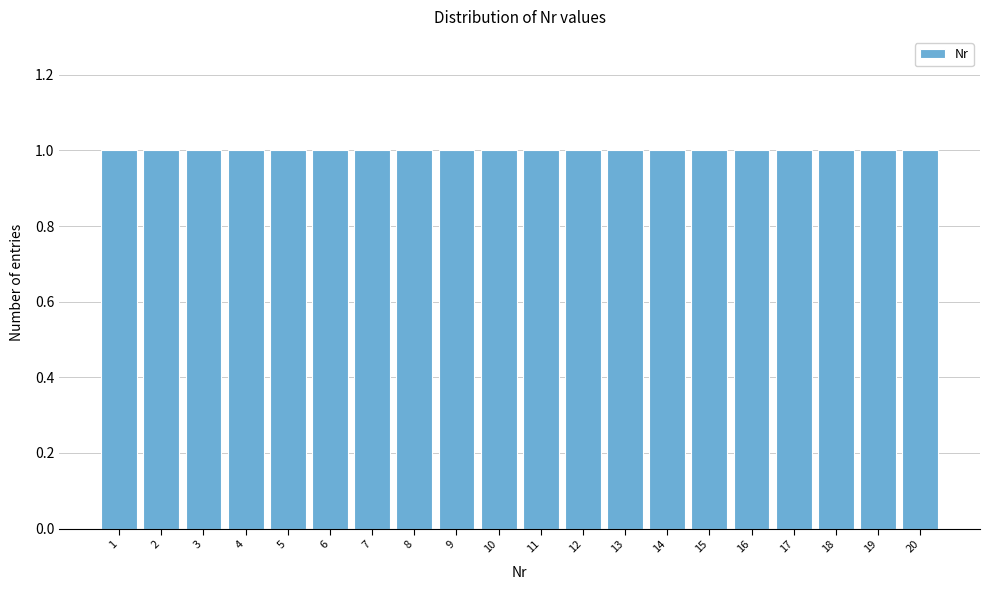

What is the height of the bar covering 9.5 to 10.5 on the x-axis? The values are not printed on the chart, so give them approximately, as read against the axis.

1